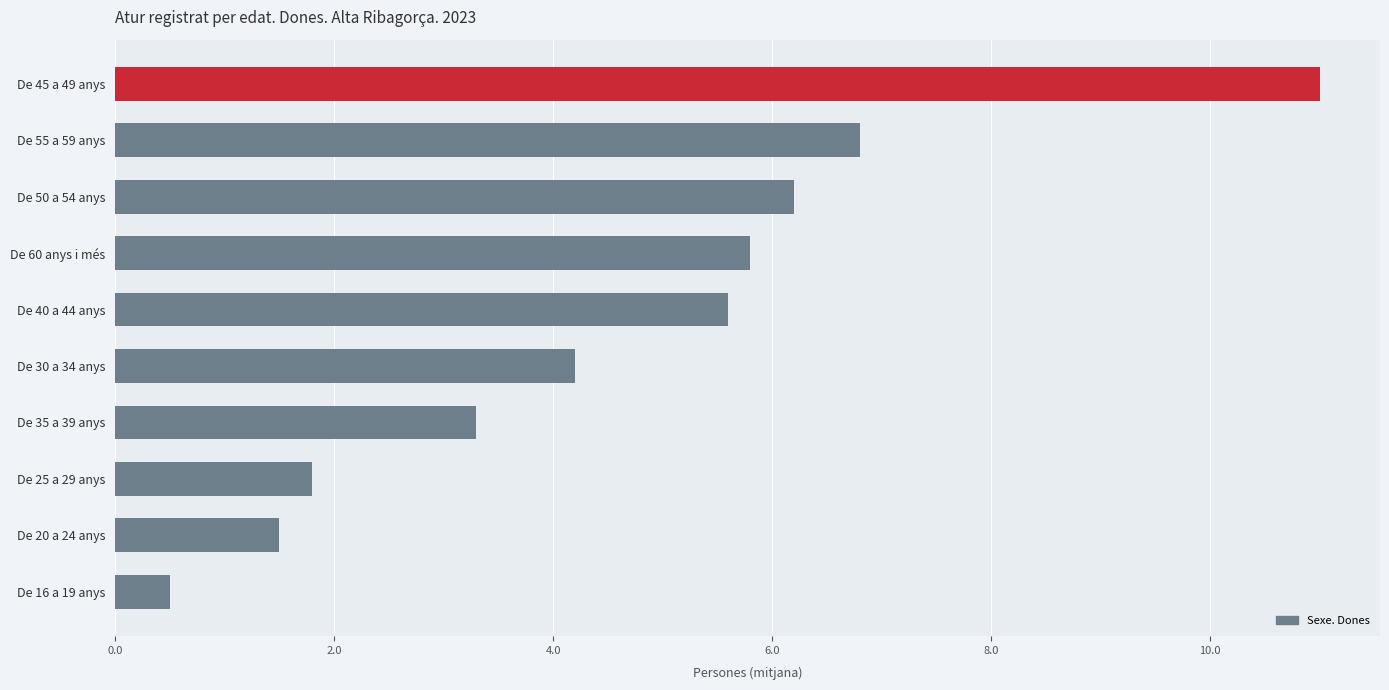

The chart shows a value of 1.5 at De 20 a 24 anys. True or false?

True